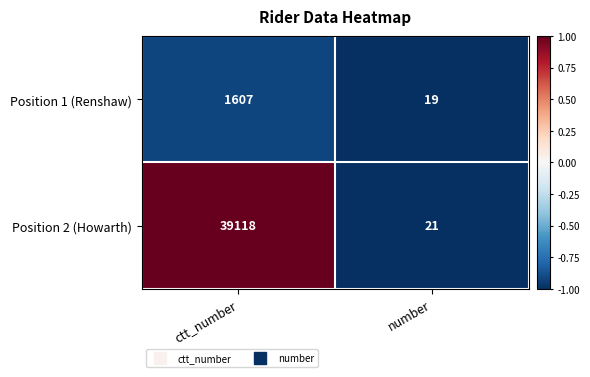

Read the Position 1 (Renshaw) value at ctt_number, to the nearest 50.

1600